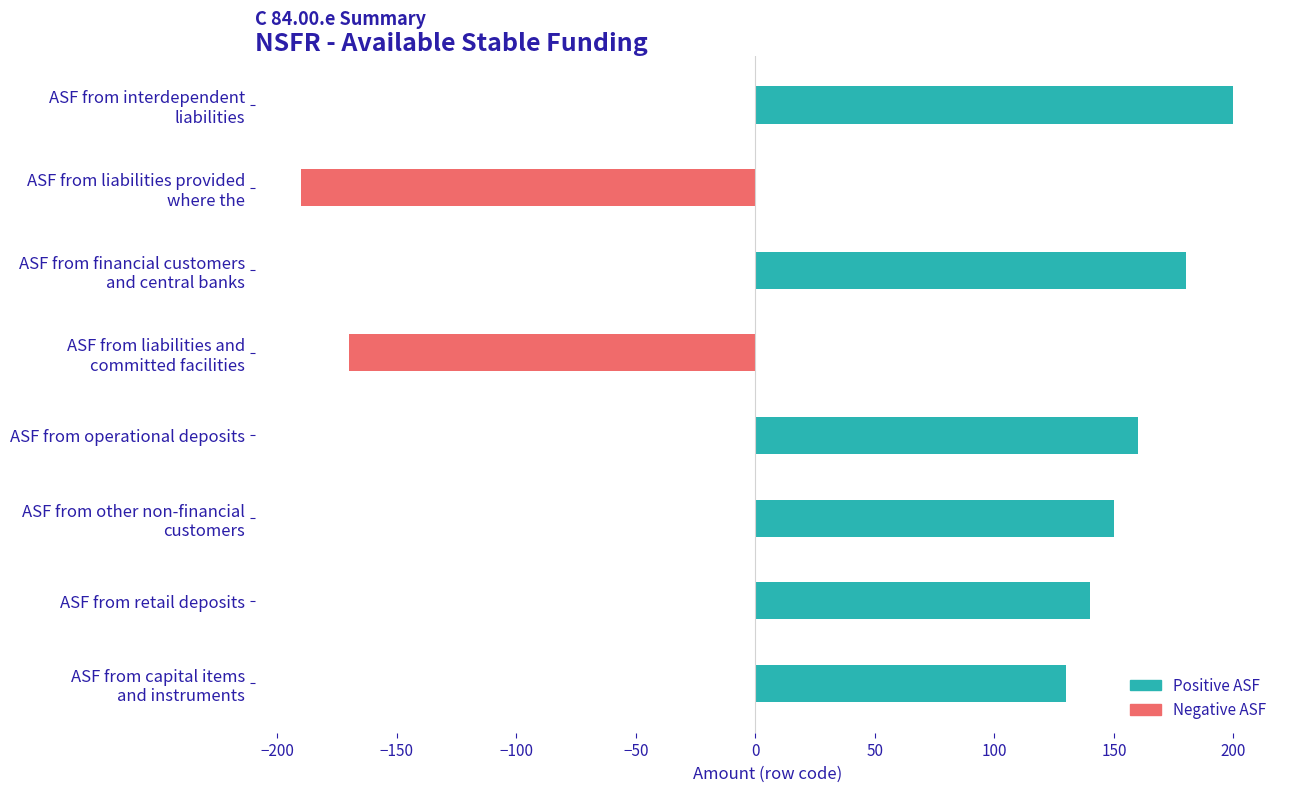

Reading bottom to top, list all the values displayed in this chart.

130	140	150	160	-170	180	-190	200